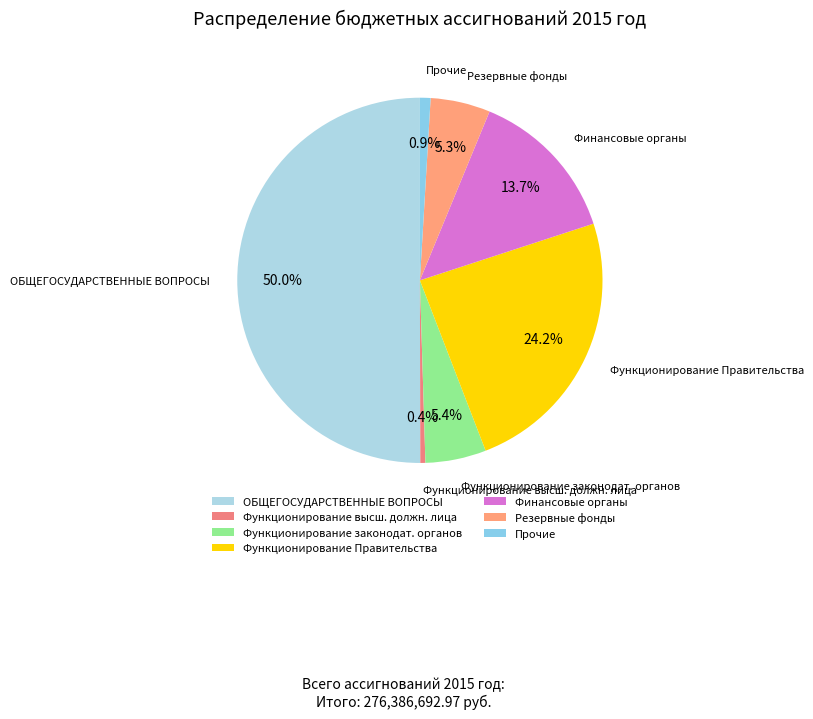

What is the largest slice in the pie chart?

ОБЩЕГОСУДАРСТВЕННЫЕ ВОПРОСЫ